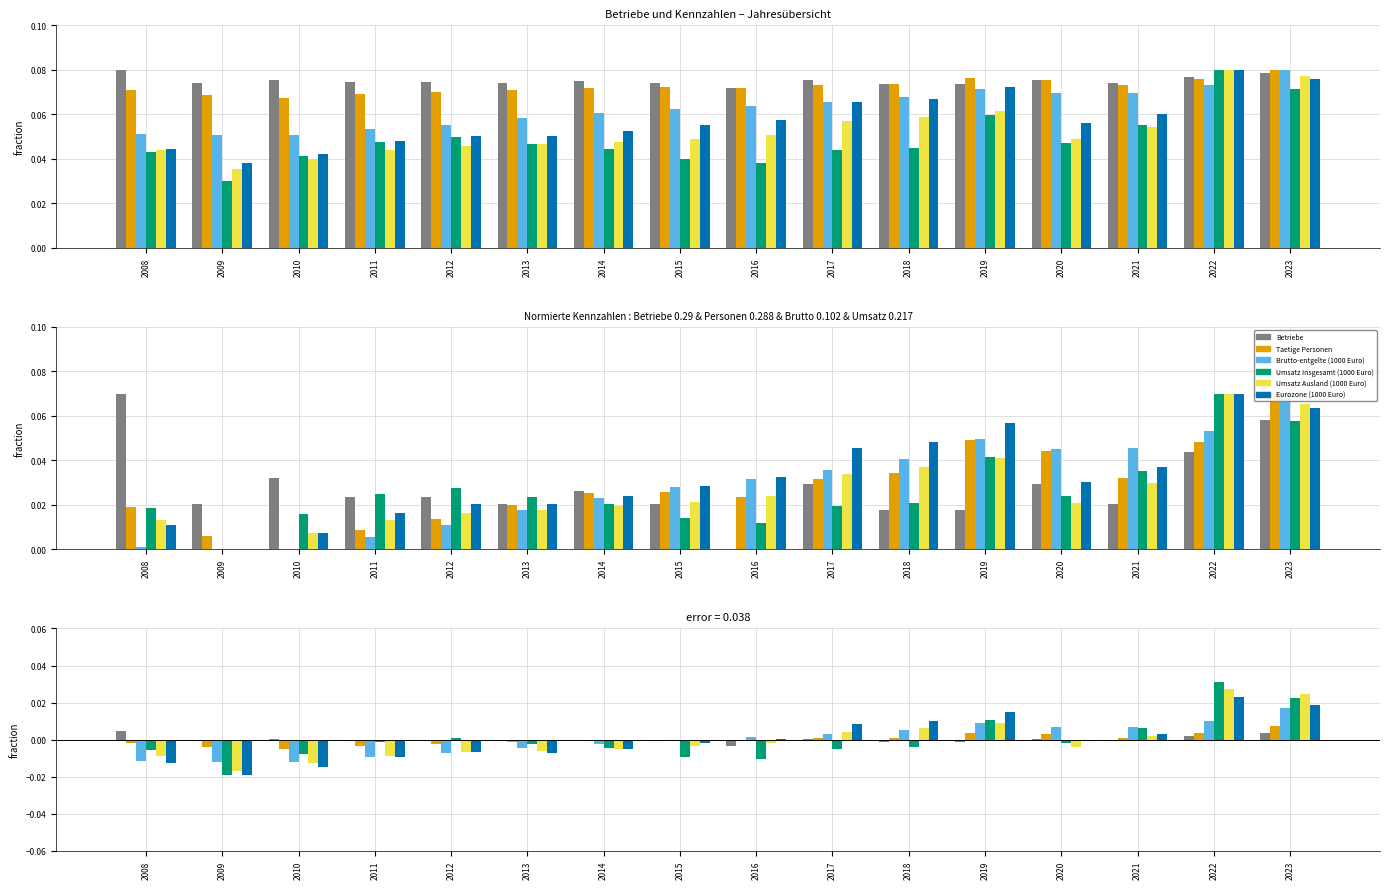

How many series are shown in this chart?

6